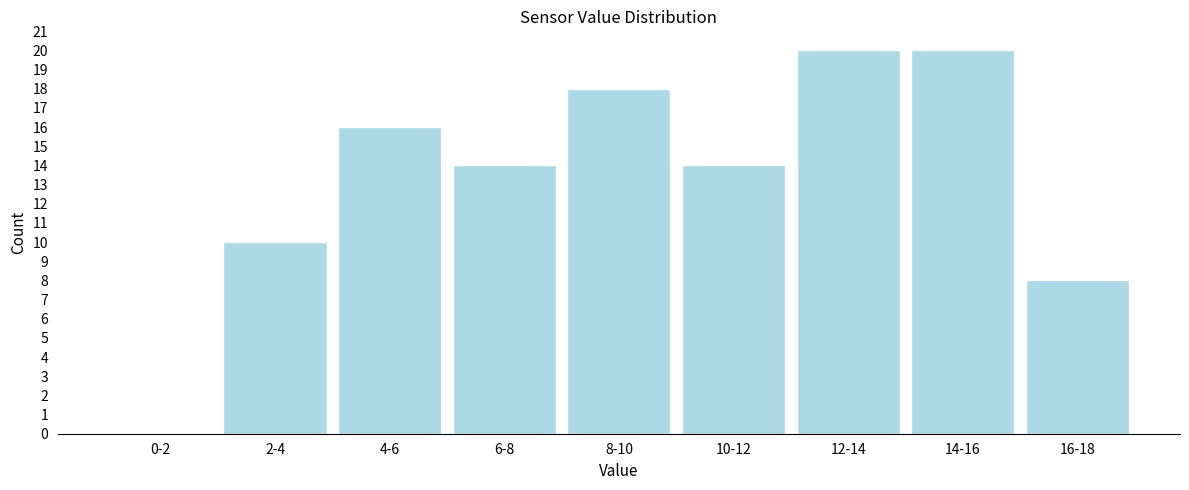

Reading left to right, transcribe all the data shown in this chart.

0-2=0	2-4=10	4-6=16	6-8=14	8-10=18	10-12=14	12-14=20	14-16=20	16-18=8